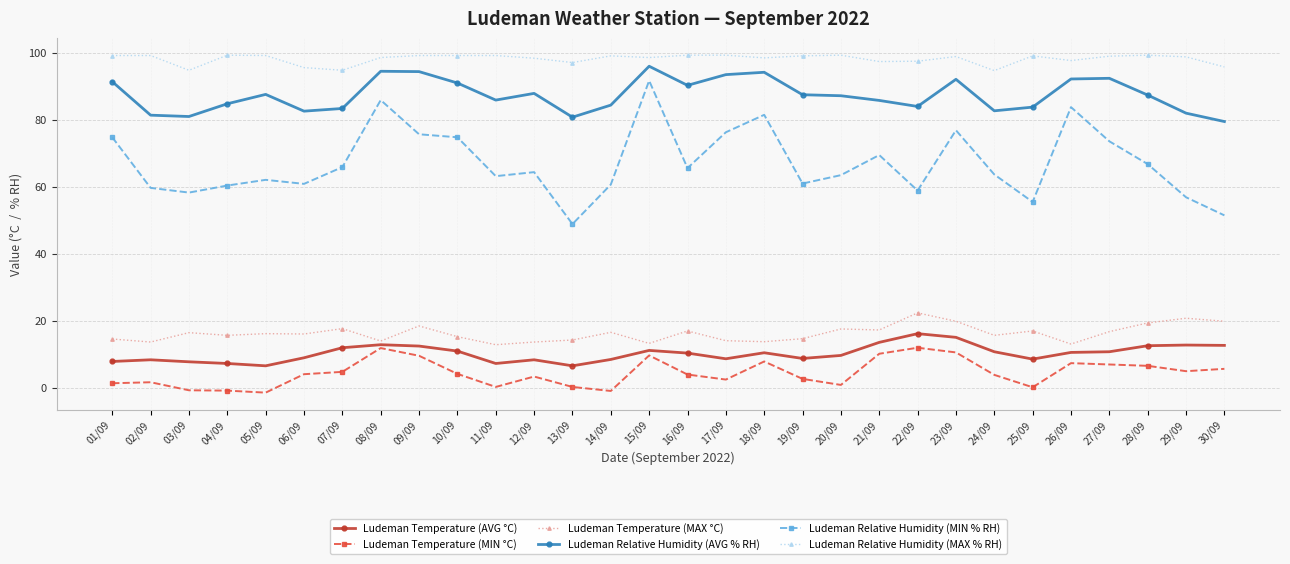

At which label does Ludeman Relative Humidity (AVG % RH) reach its minimum?

30/09